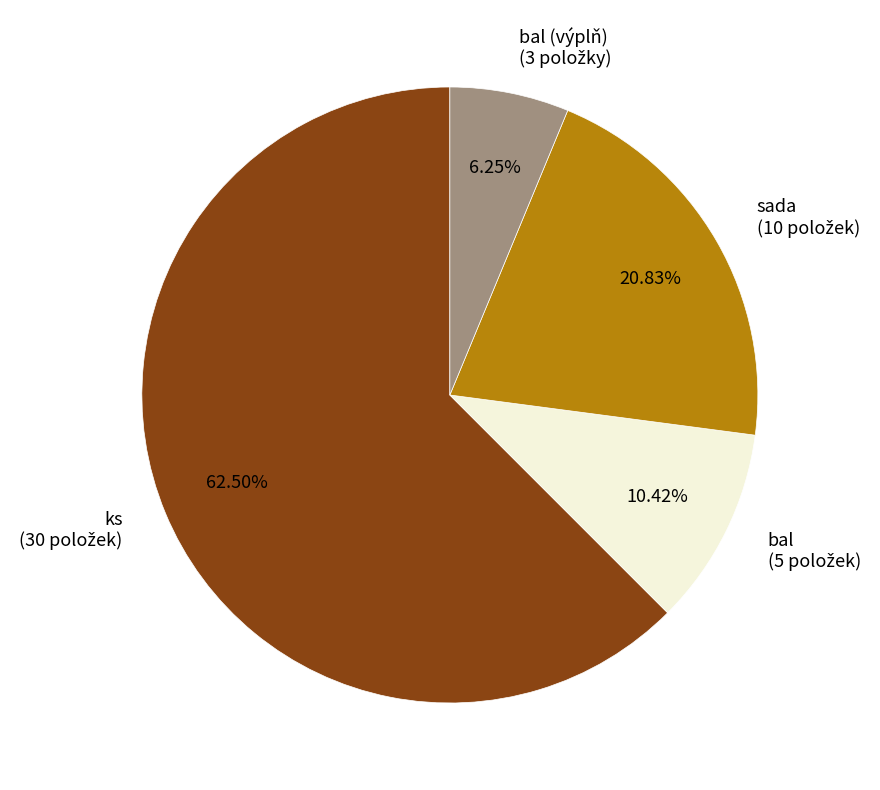

Is there any slice that represents more than half of the pie?

Yes